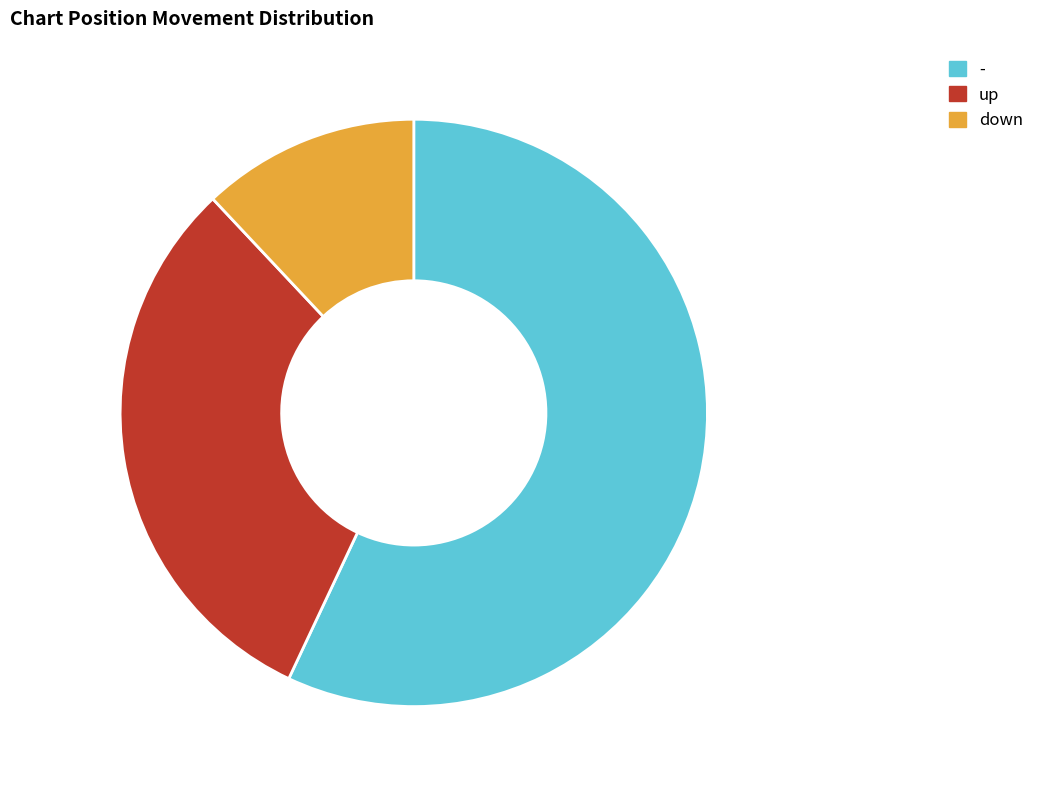

Is the sum of - and down greater than half?

Yes